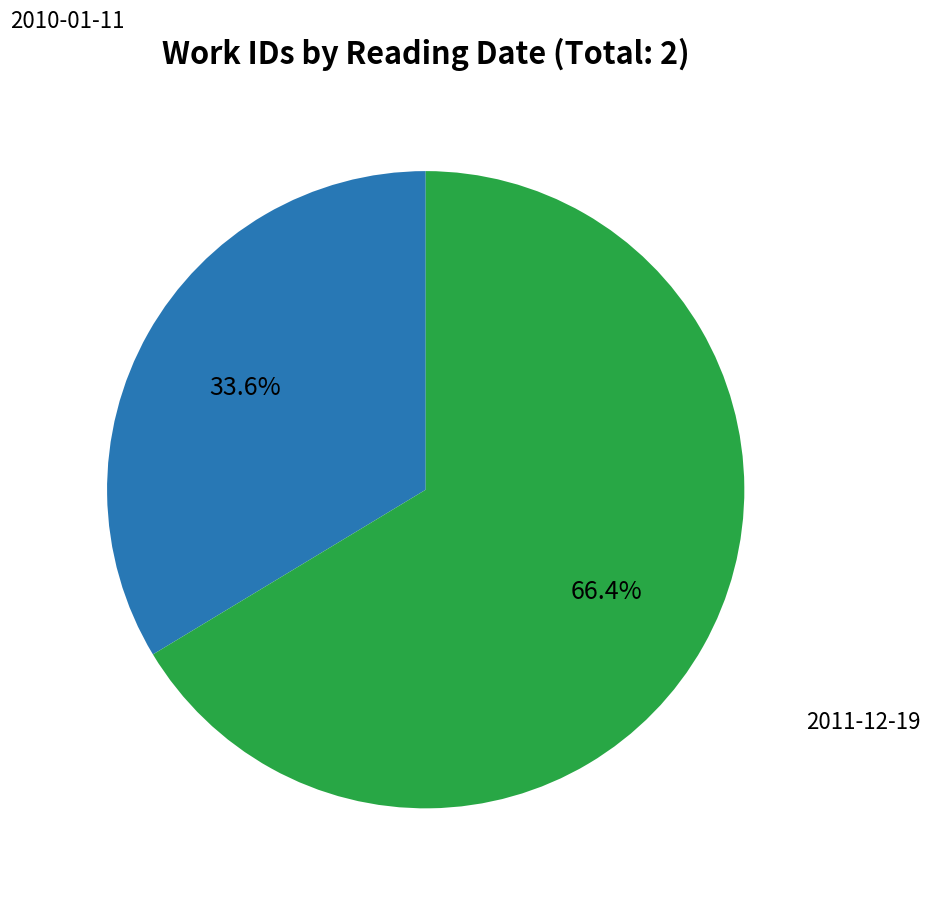

How many segments does this pie chart have?

2